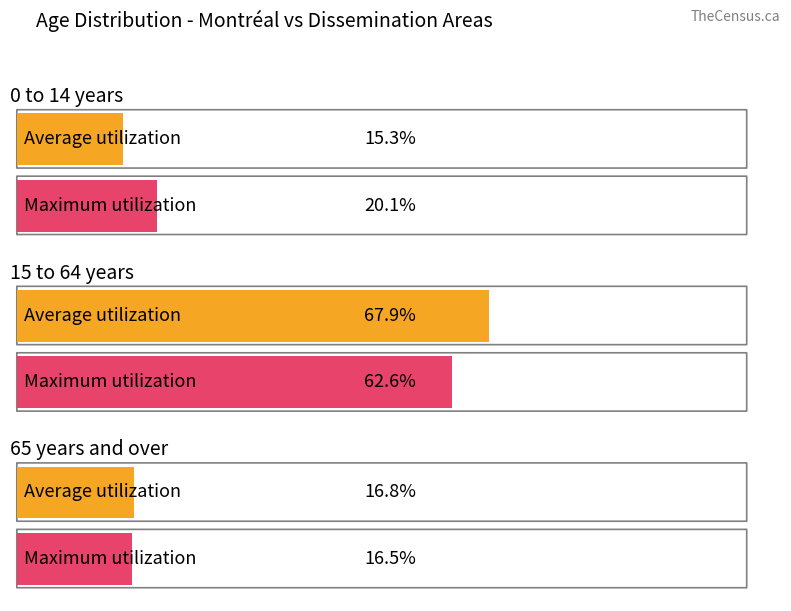

What is the difference between the maximum and second lowest values in the Average utilization series?

51.1